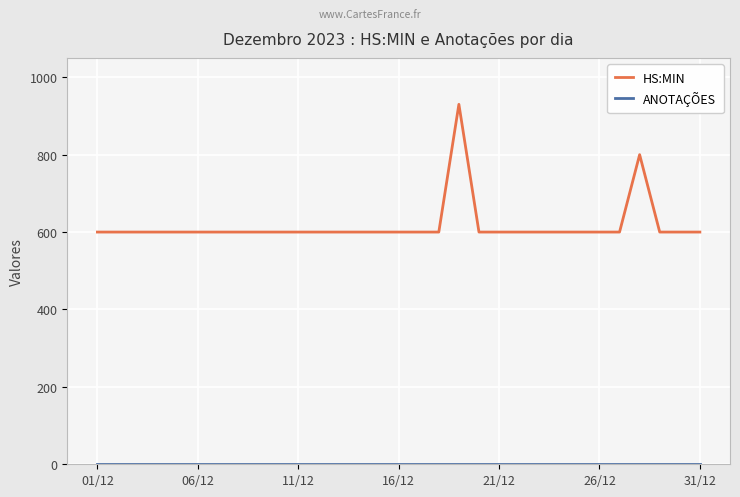

Which series has the largest total across all categories?

HS:MIN